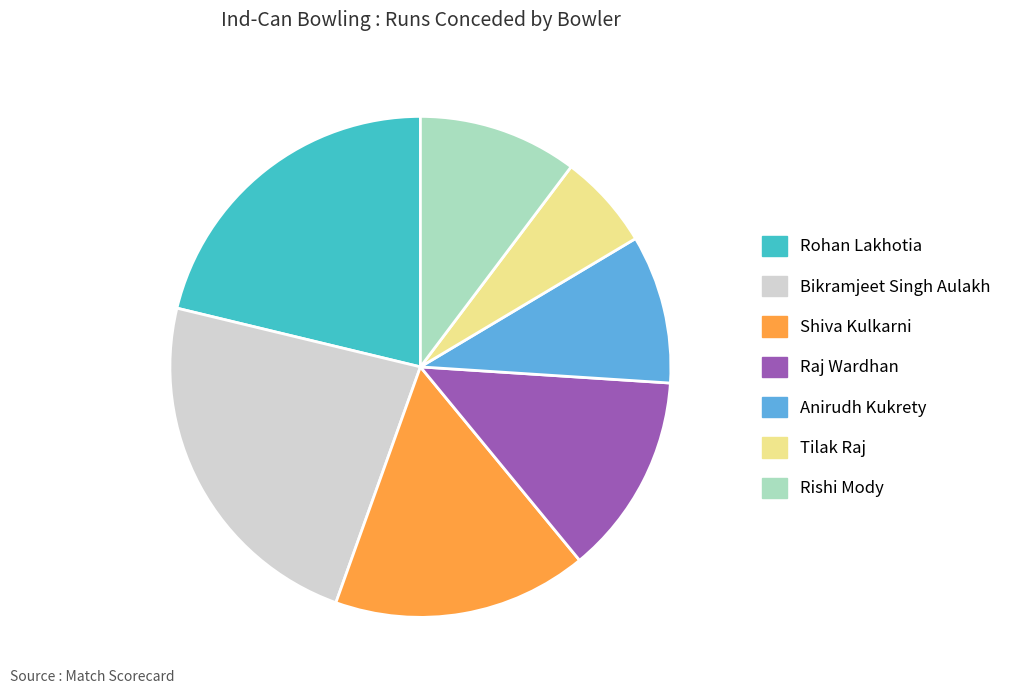

Is the sum of Rishi Mody and Raj Wardhan greater than half?

No